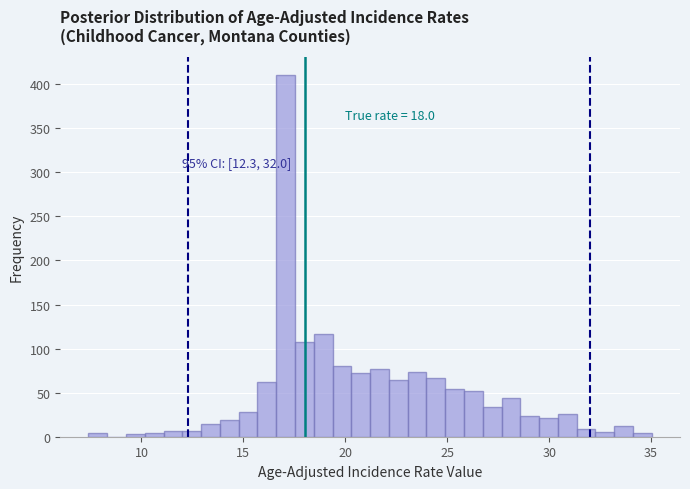

Around what value on the x-axis is the tallest bar? Give the approximate position of its centre, as read against the axis.

17.0